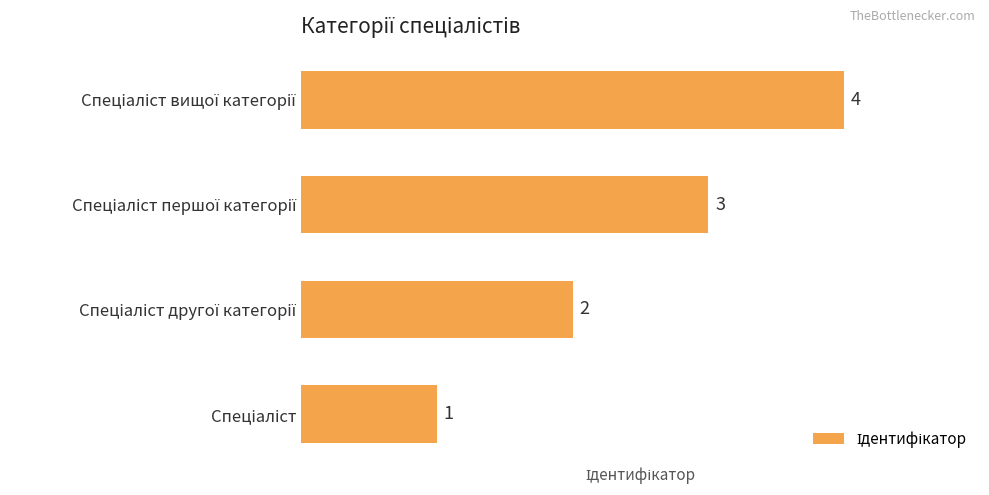

Count the values in the range 2 to 4.

3